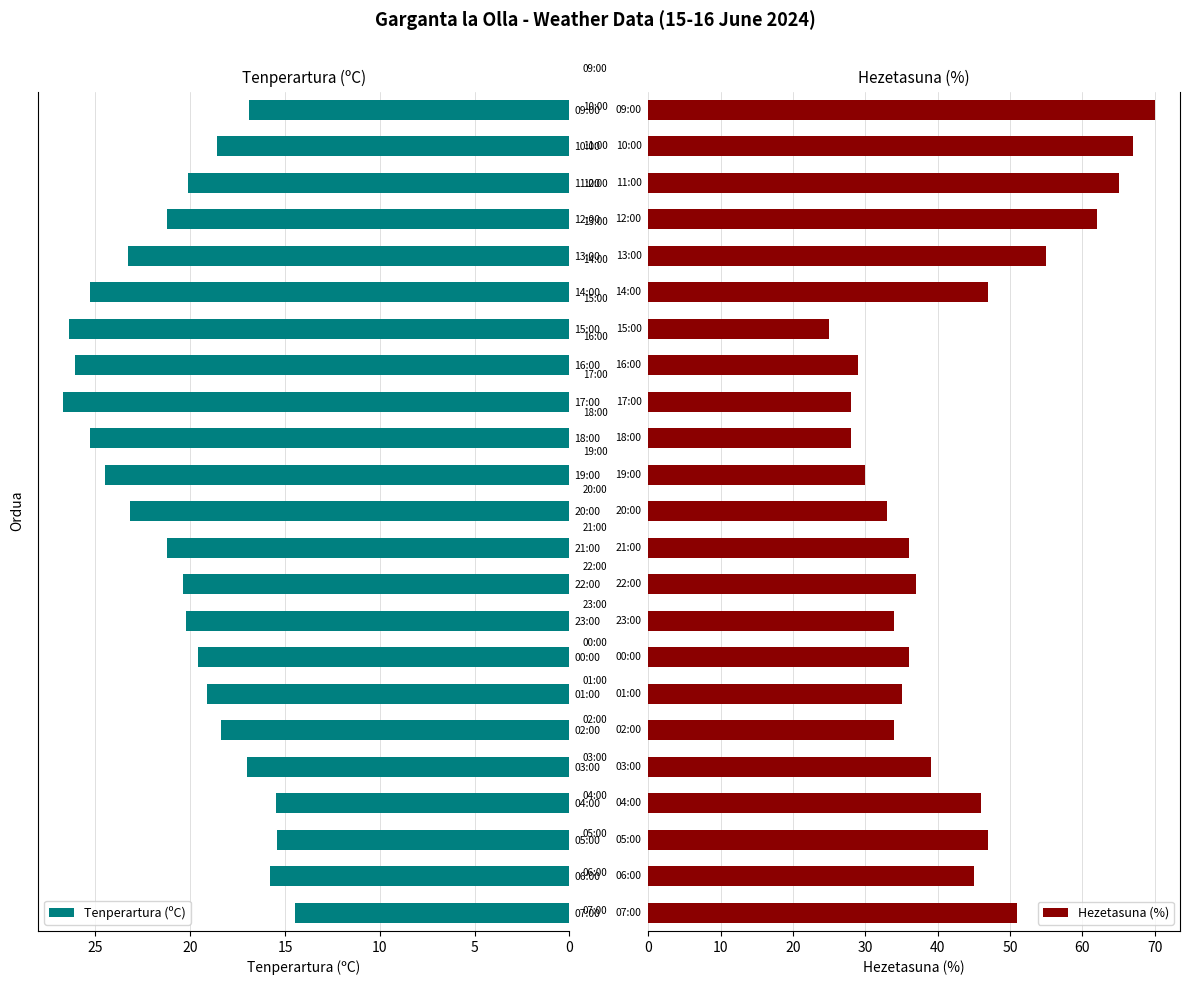

What is the difference between the second highest and minimum values in the Hezetasuna (%) series?

42